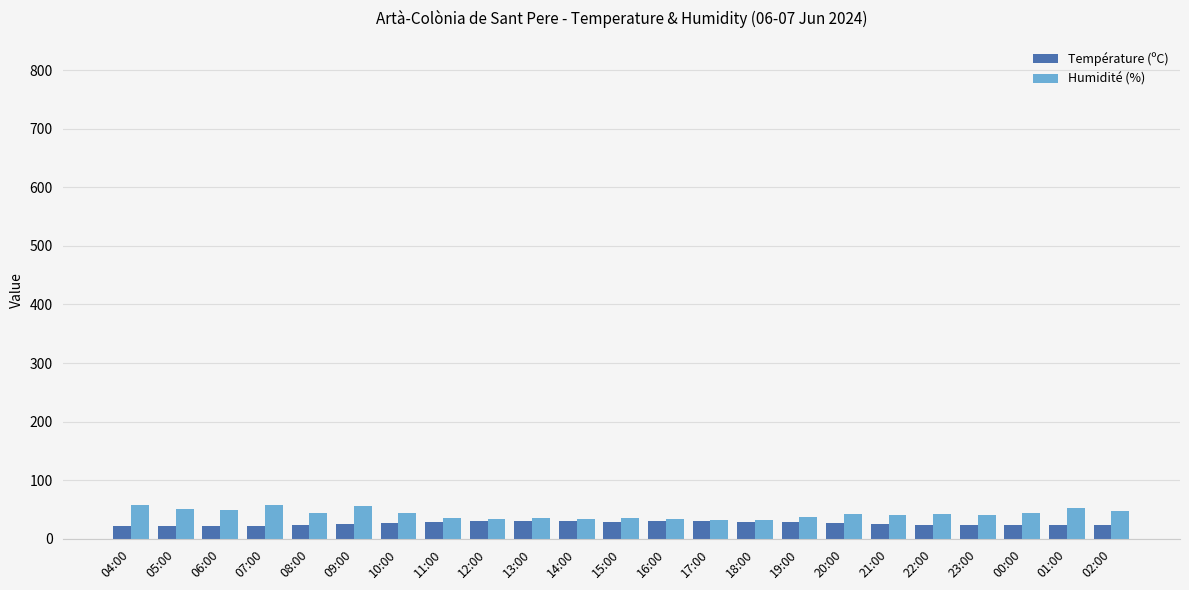

How many values in the Température (ºC) series are below 24?

9